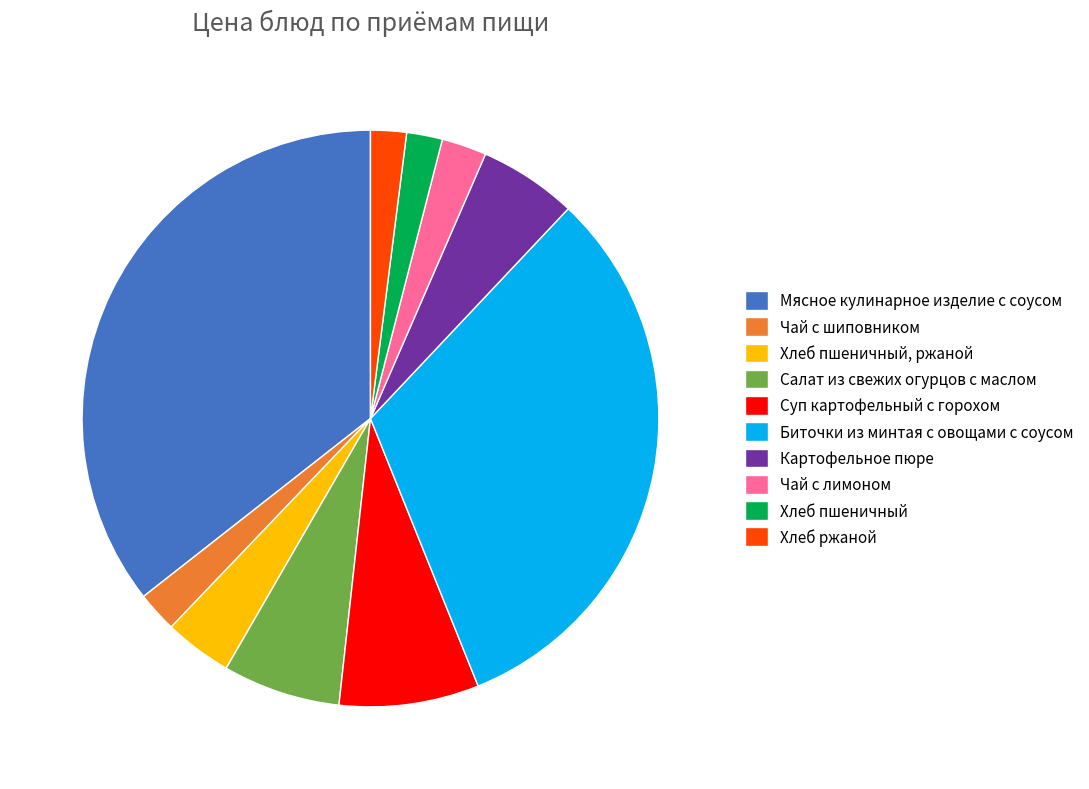

Combined, do Салат из свежих огурцов с маслом and Хлеб пшеничный account for over 50%?

No